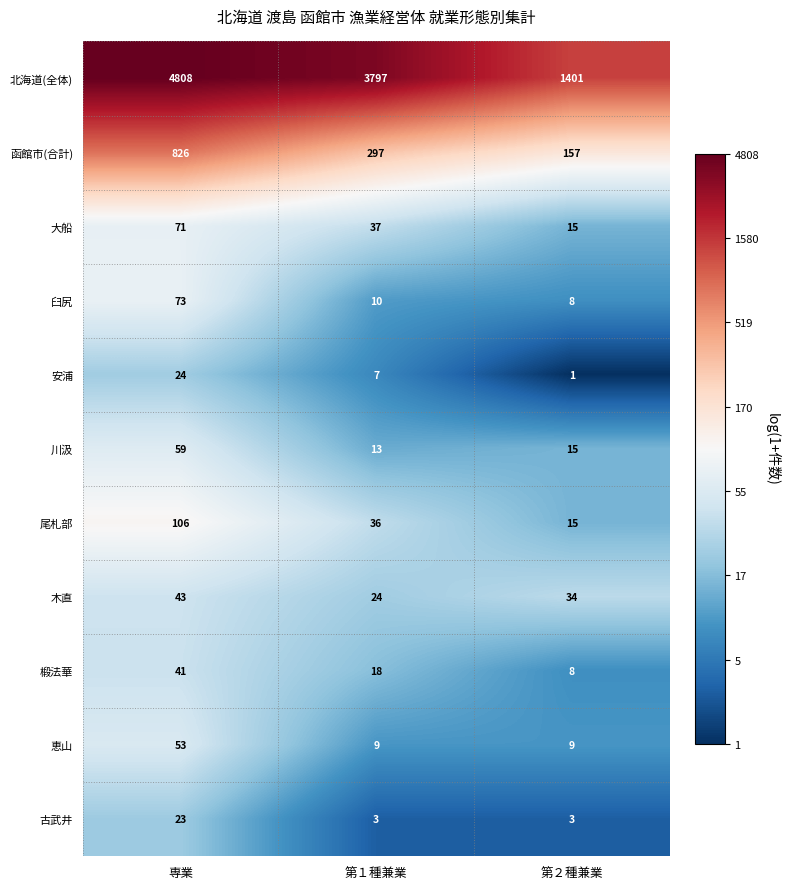

What is the spread (max minus min) of values at 専業?

4785